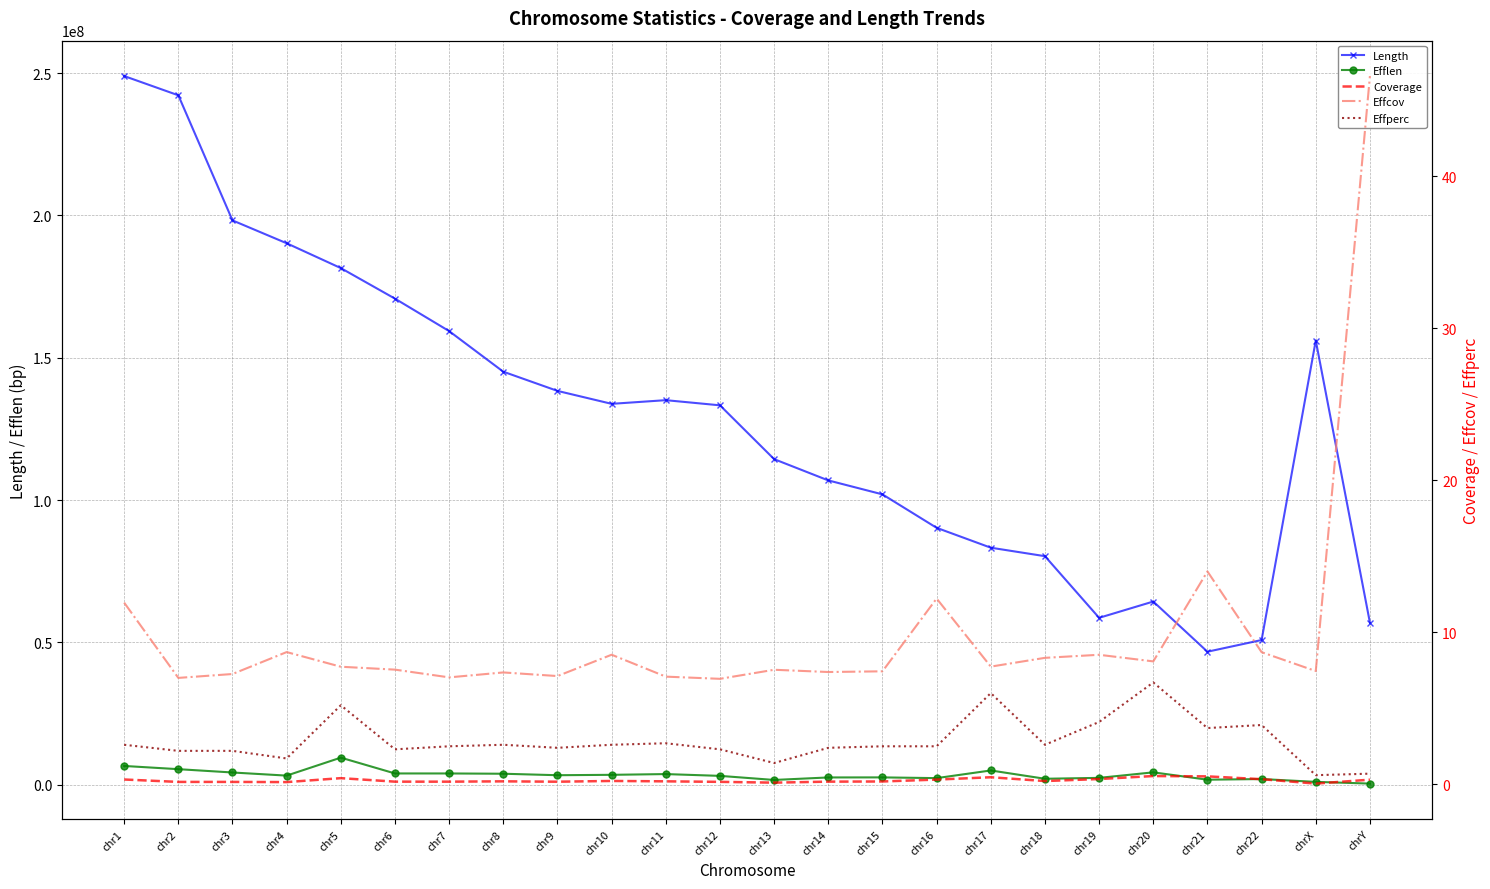

What is the maximum value for Effcov?

46.6